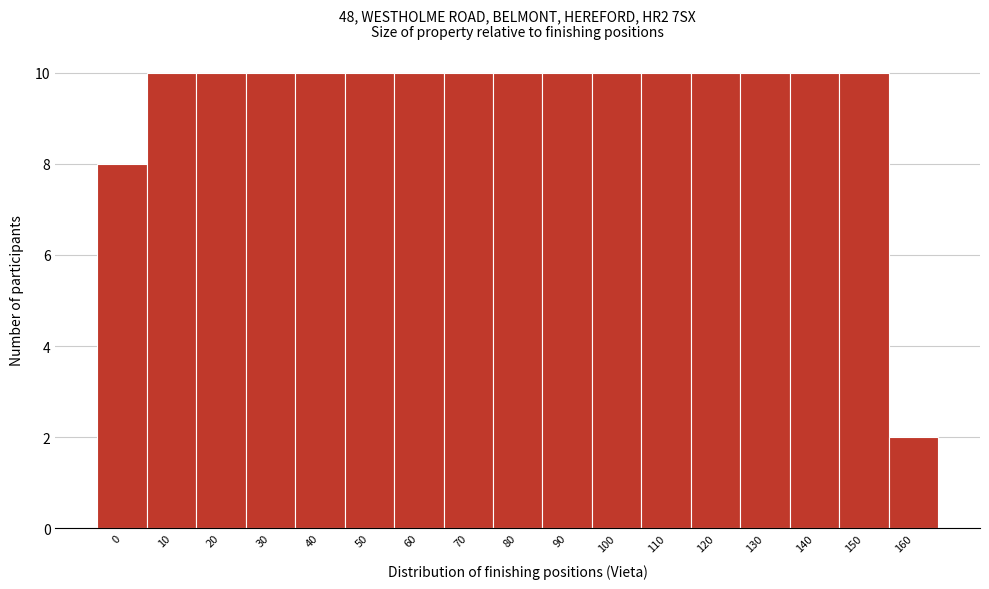

Reading right to left, transcribe all the data shown in this chart.

2	10	10	10	10	10	10	10	10	10	10	10	10	10	10	10	8